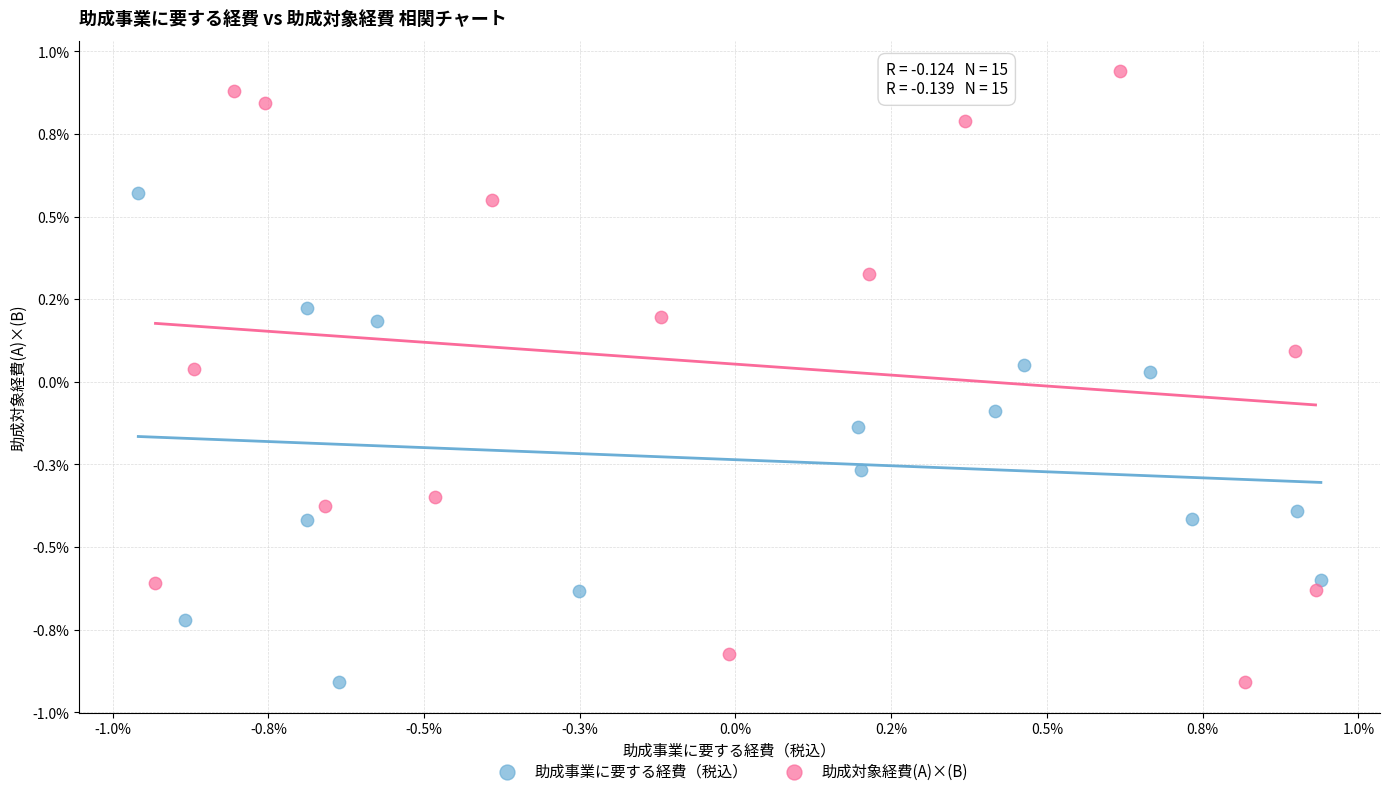

What are all the series names shown in the legend?

助成事業に要する経費（税込）, 助成対象経費(A)×(B)